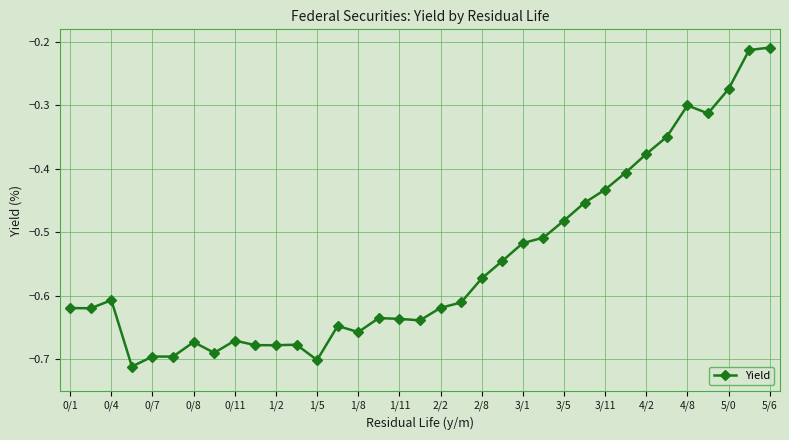

True or false: there are more than 2 points higher than both neighbors.

True